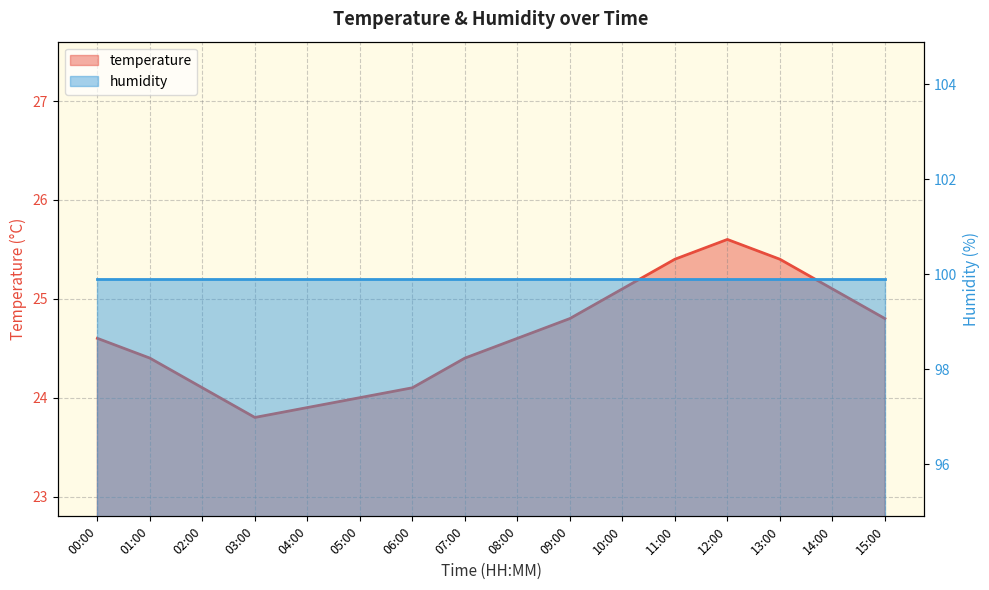

Reading left to right, extract all data points from this chart.

00:00=24.6	01:00=24.4	02:00=24.1	03:00=23.8	04:00=23.9	05:00=24.0	06:00=24.1	07:00=24.4	08:00=24.6	09:00=24.8	10:00=25.1	11:00=25.4	12:00=25.6	13:00=25.4	14:00=25.1	15:00=24.8